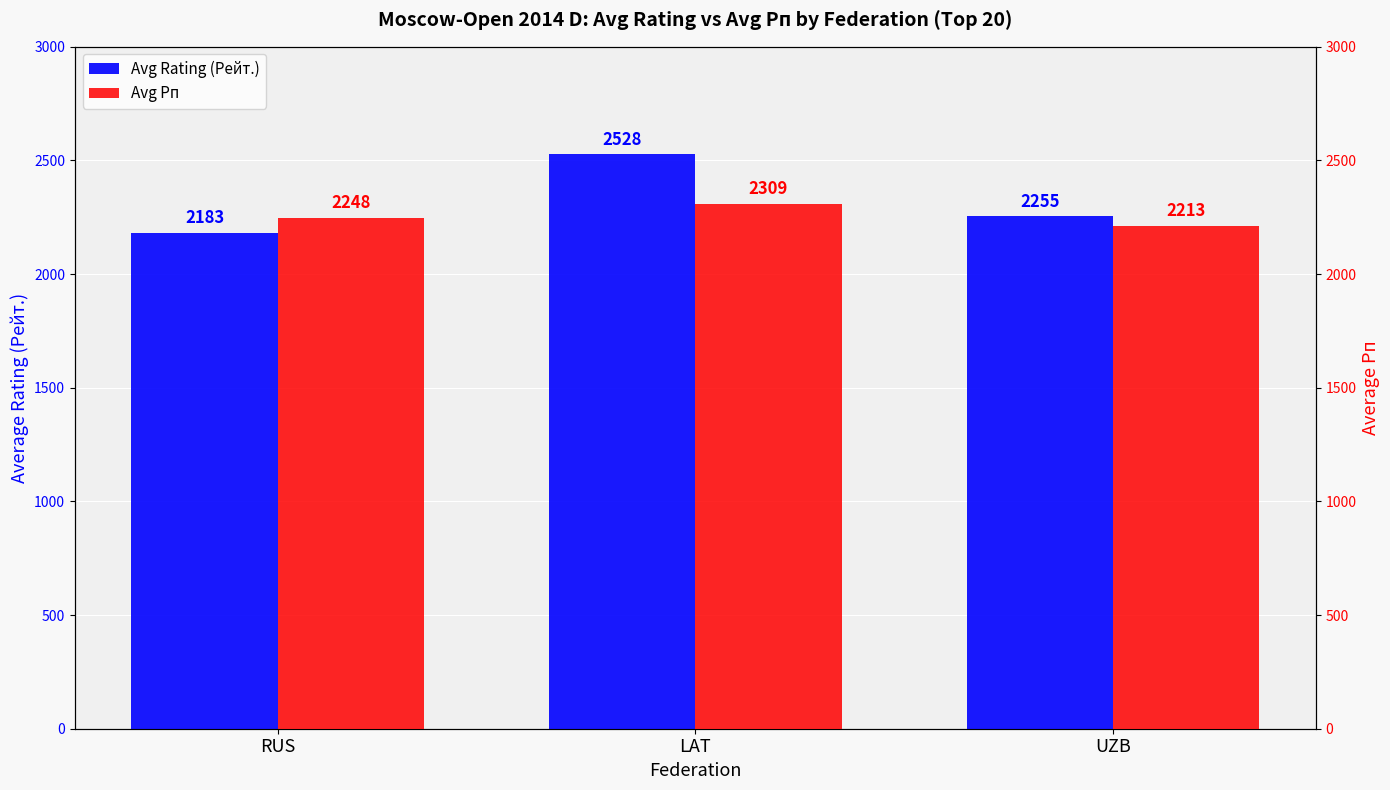

What is the highest value of the Avg Рп series?

2309